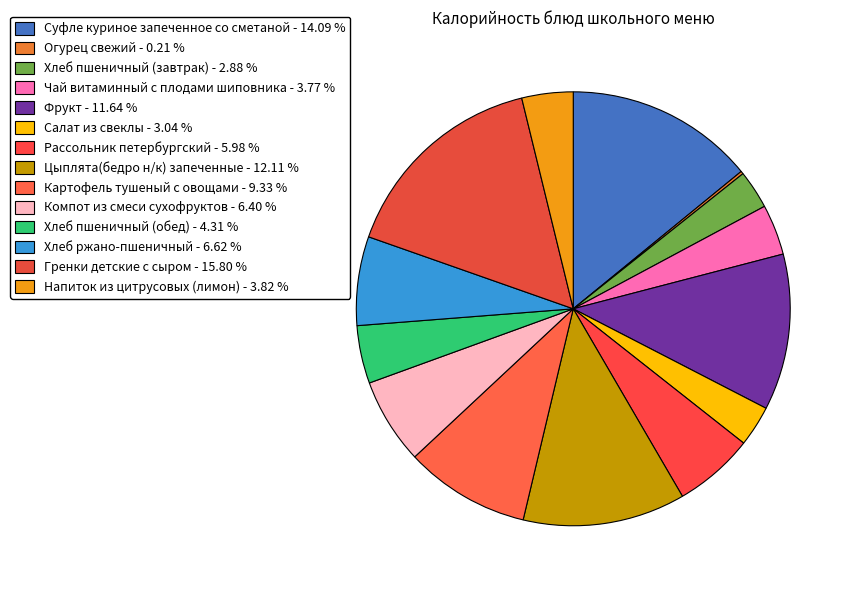

To the nearest percent, what is the difference between the largest and smallest slice percentages?

16%